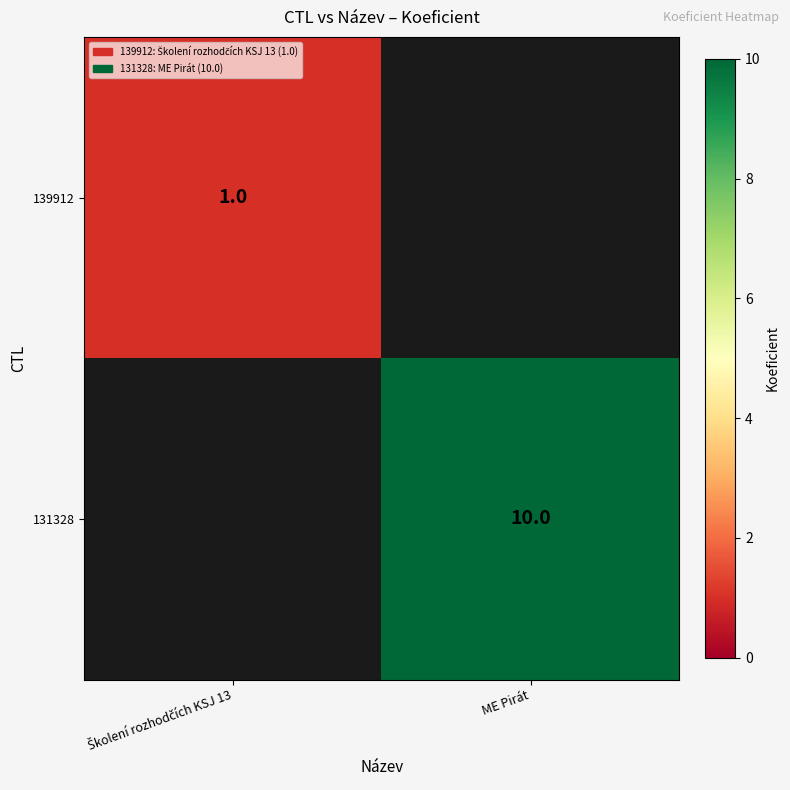

Is it true that 131328 equals 16 at ME Pirát?

False